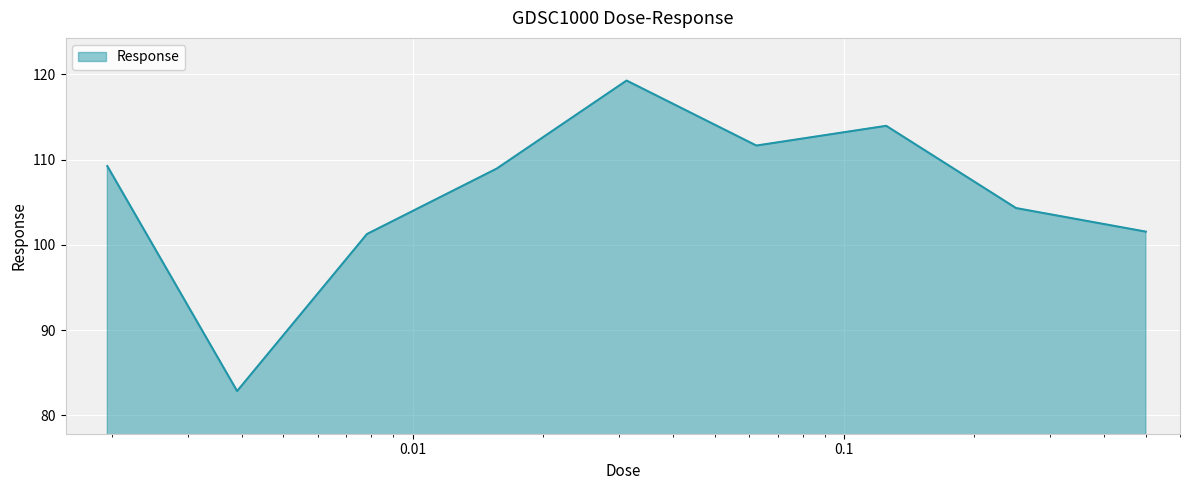

Does the chart have visible grid lines?

Yes